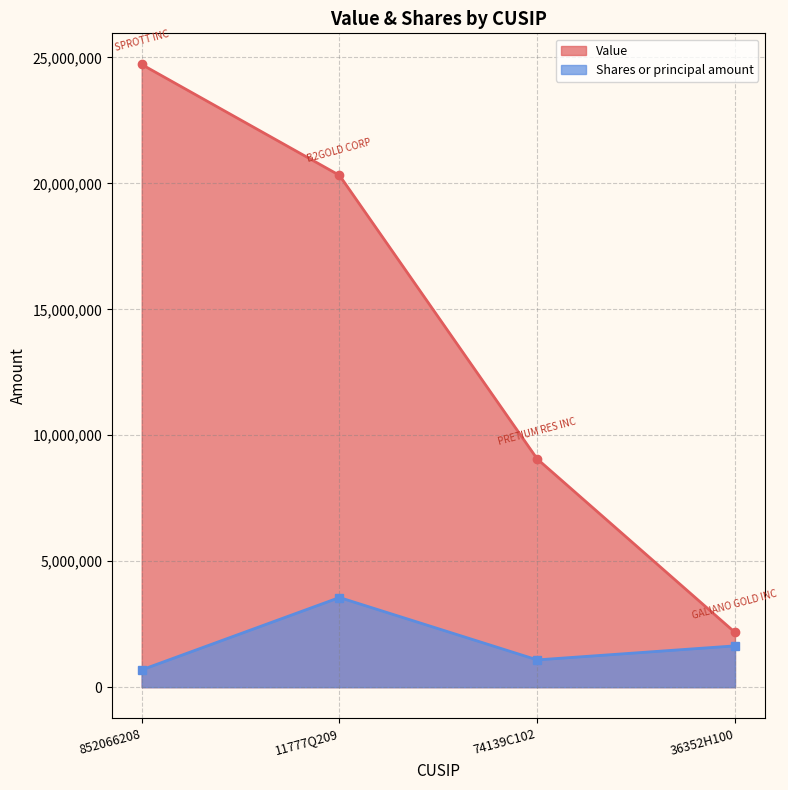

What is the total value across all series at 74139C102?

10142744